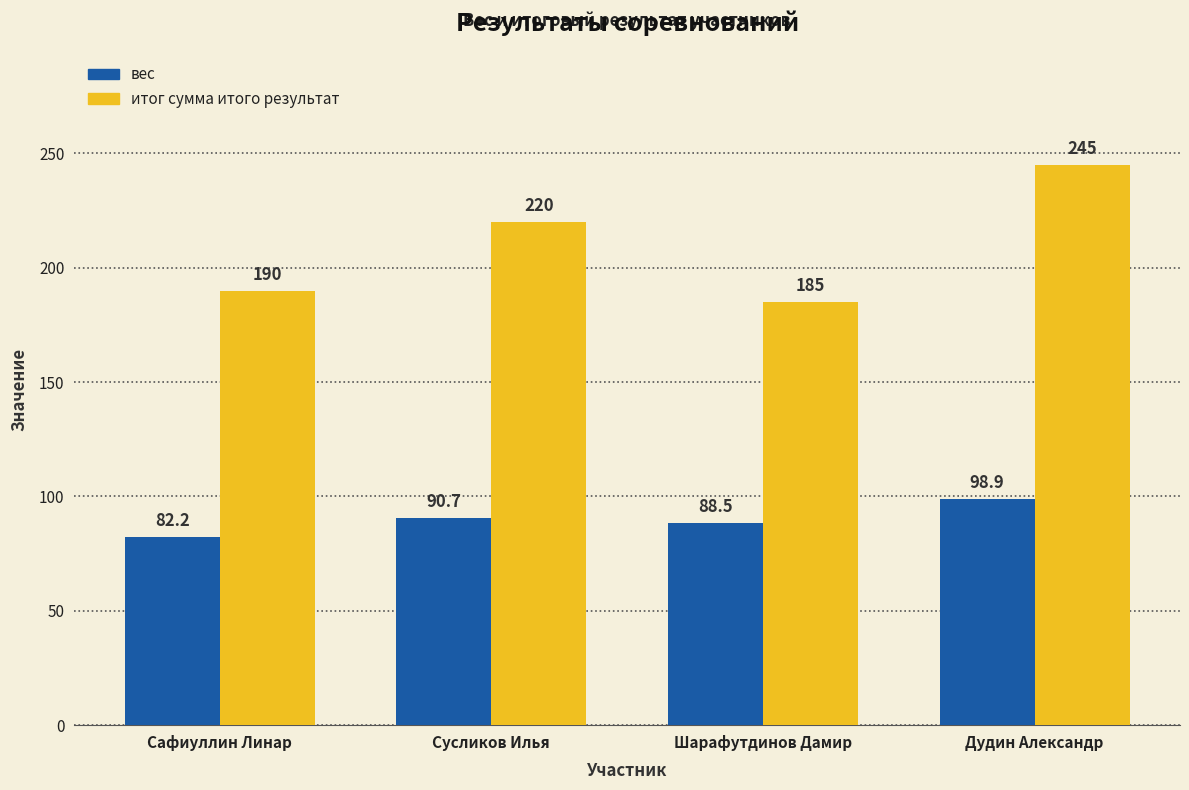

What position from the right is Дудин Александр?

1